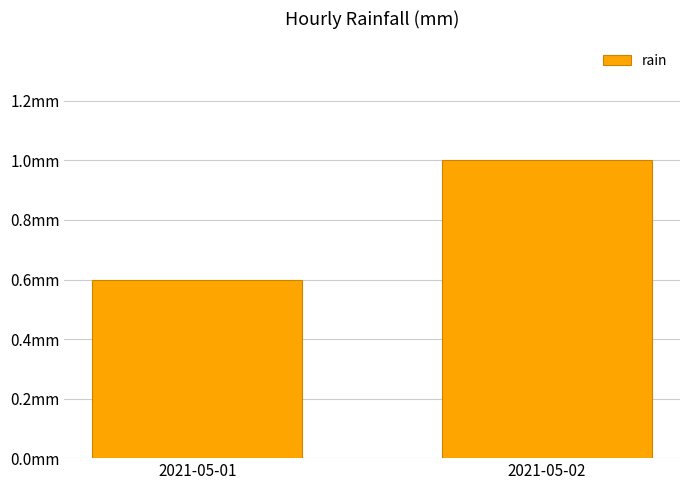

What is the sum of the values at 2021-05-01 and 2021-05-02?

1.6